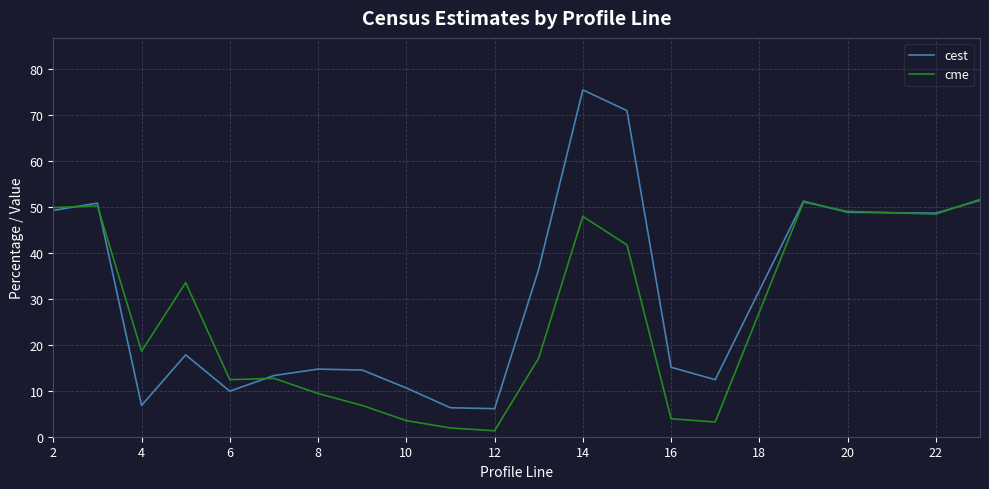

Rank the series by their average value, from lowest to highest.

cme, cest